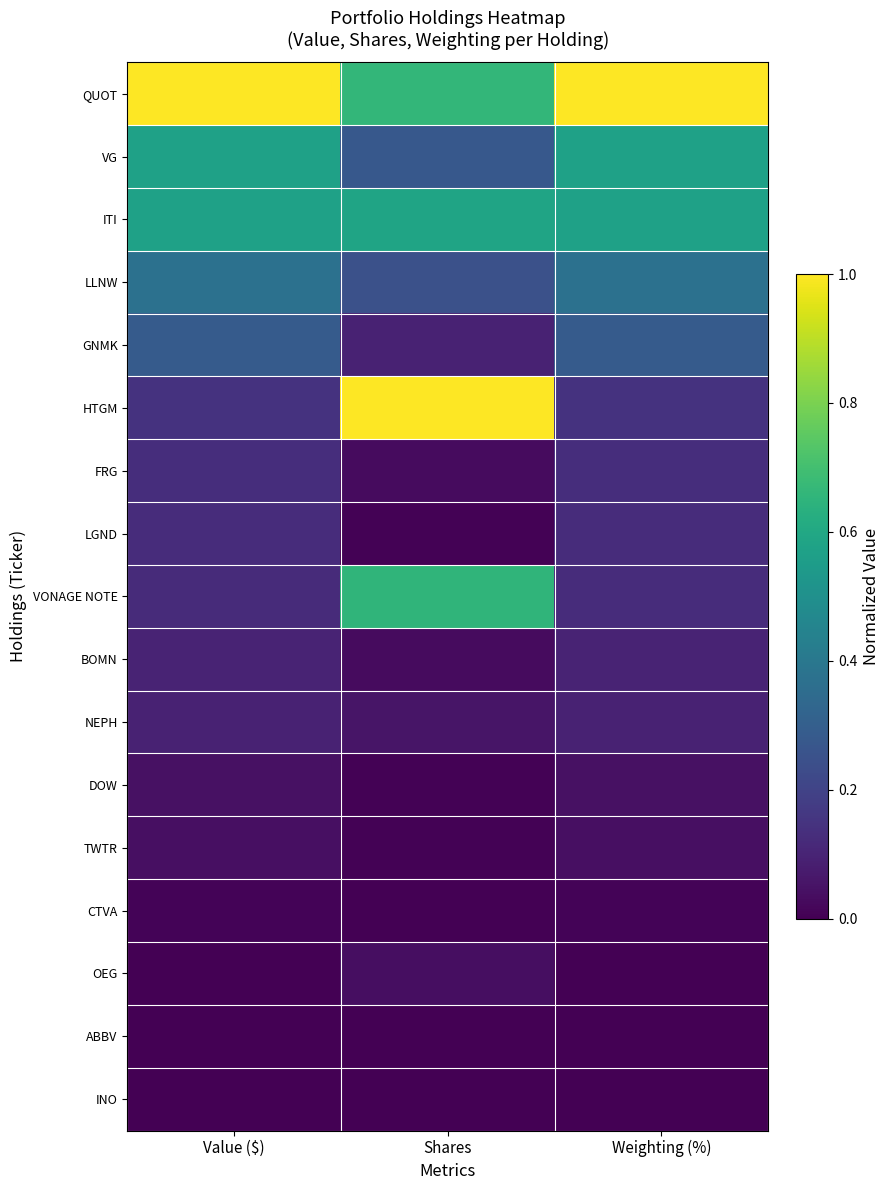

Rank the series by their maximum value, from highest to lowest.

QUOT, HTGM, VONAGE NOTE, ITI, VG, LLNW, GNMK, FRG, LGND, BOMN, NEPH, DOW, TWTR, OEG, CTVA, INO, ABBV